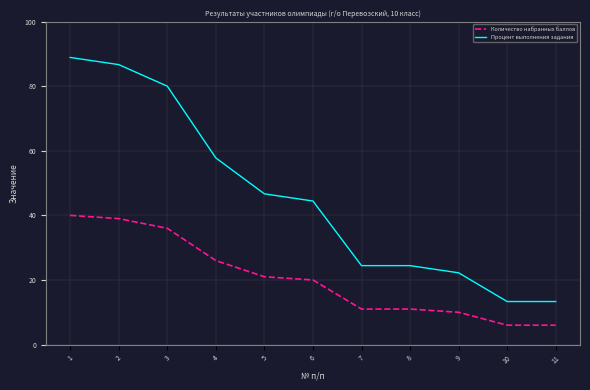

Does the chart have visible grid lines?

Yes